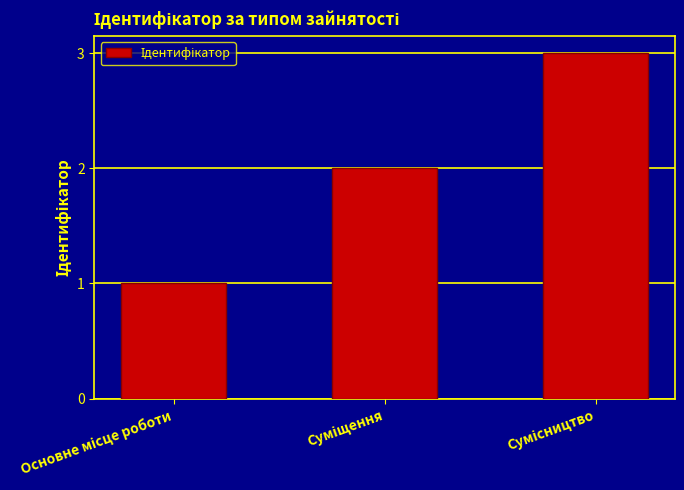

How many bars are there in total?

3